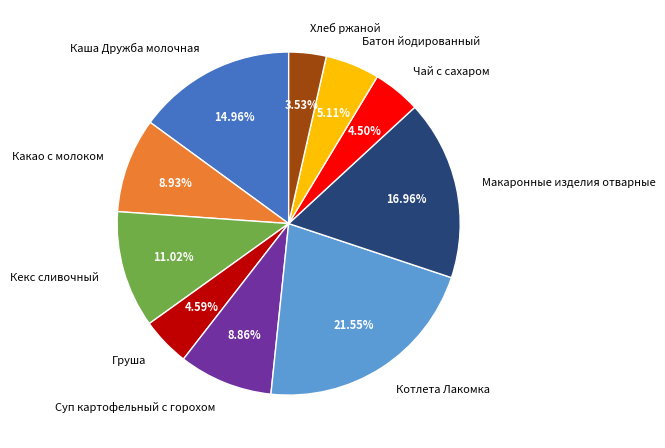

Is it true that Котлета Лакомка is 22% of the pie?

True